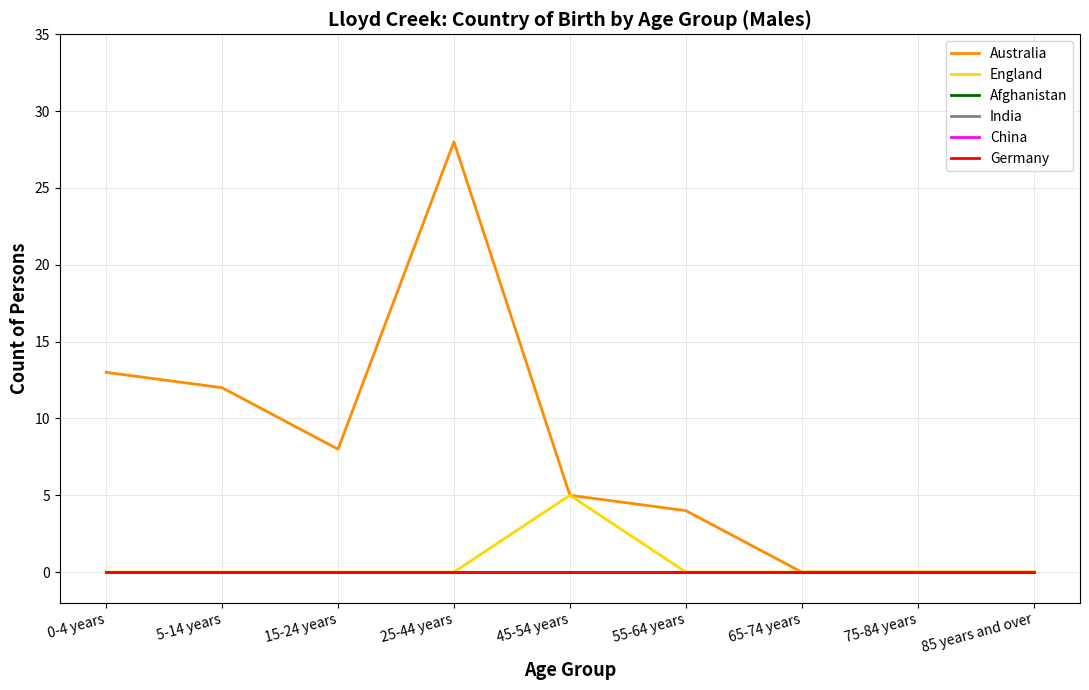

Reading left to right, list all the values displayed in this chart.

Australia: 0-4 years=13	5-14 years=12	15-24 years=8	25-44 years=28	45-54 years=5	55-64 years=4	65-74 years=0	75-84 years=0	85 years and over=0
England: 0-4 years=0	5-14 years=0	15-24 years=0	25-44 years=0	45-54 years=5	55-64 years=0	65-74 years=0	75-84 years=0	85 years and over=0
Afghanistan: 0-4 years=0	5-14 years=0	15-24 years=0	25-44 years=0	45-54 years=0	55-64 years=0	65-74 years=0	75-84 years=0	85 years and over=0
India: 0-4 years=0	5-14 years=0	15-24 years=0	25-44 years=0	45-54 years=0	55-64 years=0	65-74 years=0	75-84 years=0	85 years and over=0
China: 0-4 years=0	5-14 years=0	15-24 years=0	25-44 years=0	45-54 years=0	55-64 years=0	65-74 years=0	75-84 years=0	85 years and over=0
Germany: 0-4 years=0	5-14 years=0	15-24 years=0	25-44 years=0	45-54 years=0	55-64 years=0	65-74 years=0	75-84 years=0	85 years and over=0